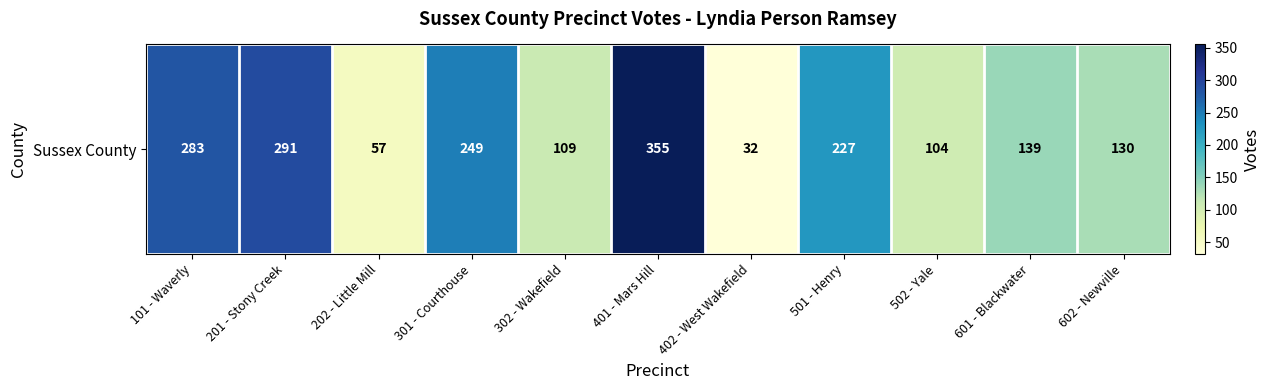

Reading left to right, what are all the values shown in this chart?

101 - Waverly=283	201 - Stony Creek=291	202 - Little Mill=57	301 - Courthouse=249	302 - Wakefield=109	401 - Mars Hill=355	402 - West Wakefield=32	501 - Henry=227	502 - Yale=104	601 - Blackwater=139	602 - Newville=130